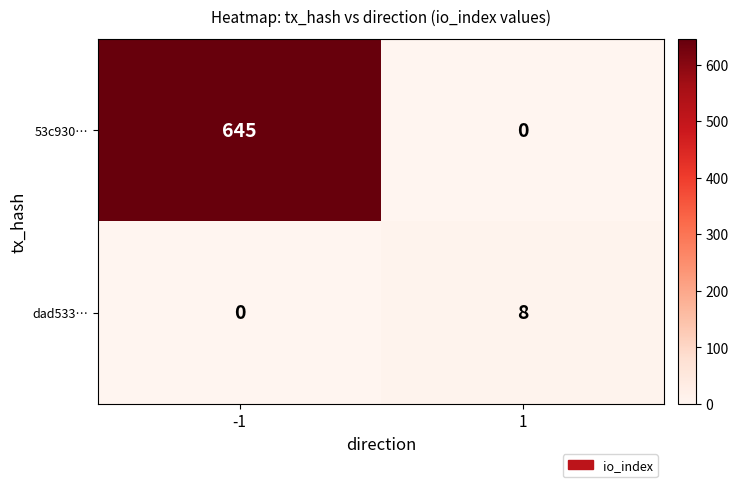

What is the sum of all dad533… values?

8